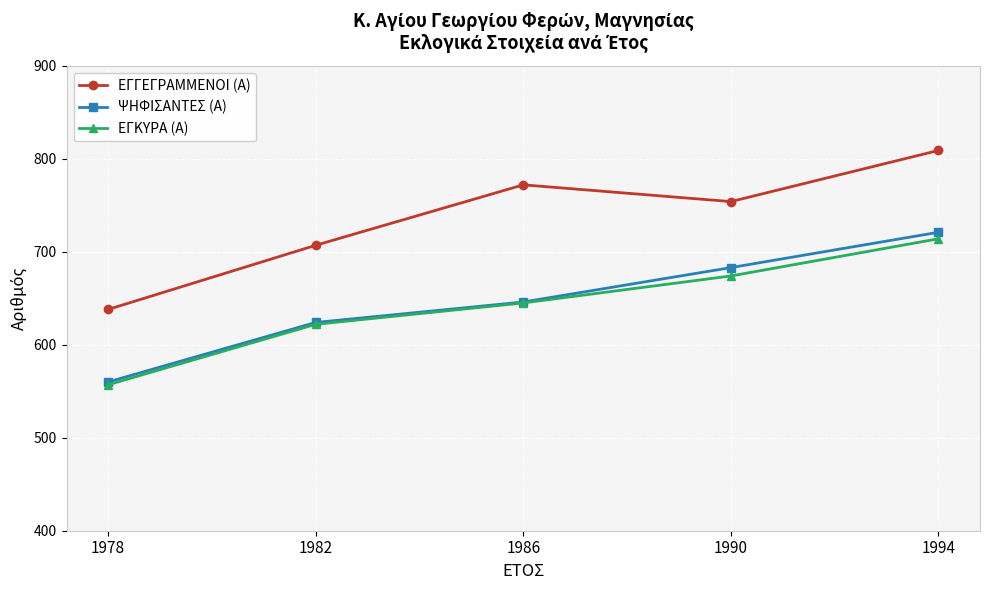

How many lines are shown in the chart?

3